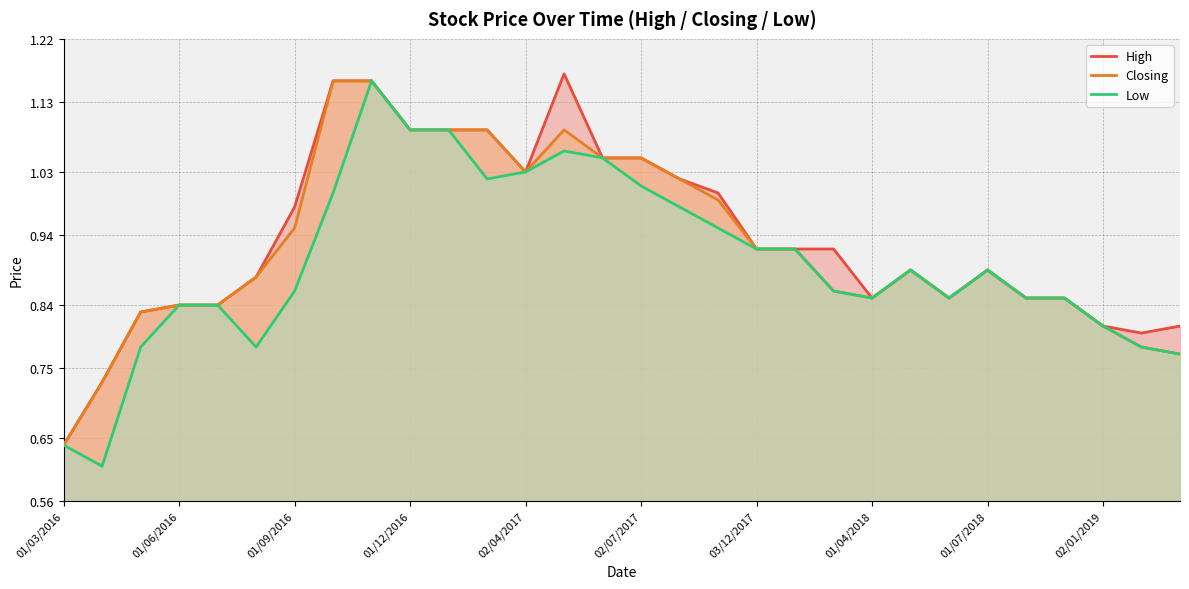

What is the minimum value shown in the chart?

0.6